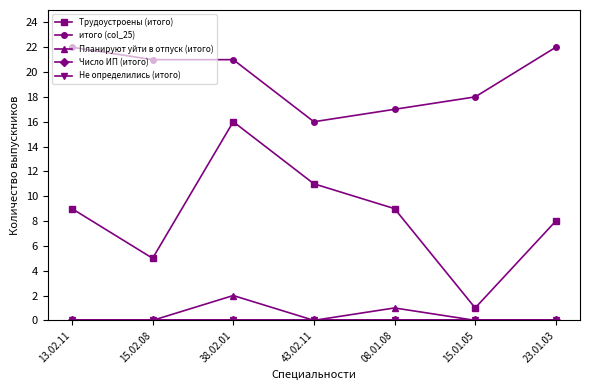

Reading left to right, extract all data points from this chart.

Трудоустроены (итого): 9	5	16	11	9	1	8
итого (col_25): 22	21	21	16	17	18	22
Планируют уйти в отпуск (итого): 0	0	2	0	1	0	0
Число ИП (итого): 0	0	0	0	0	0	0
Не определились (итого): 0	0	0	0	0	0	0